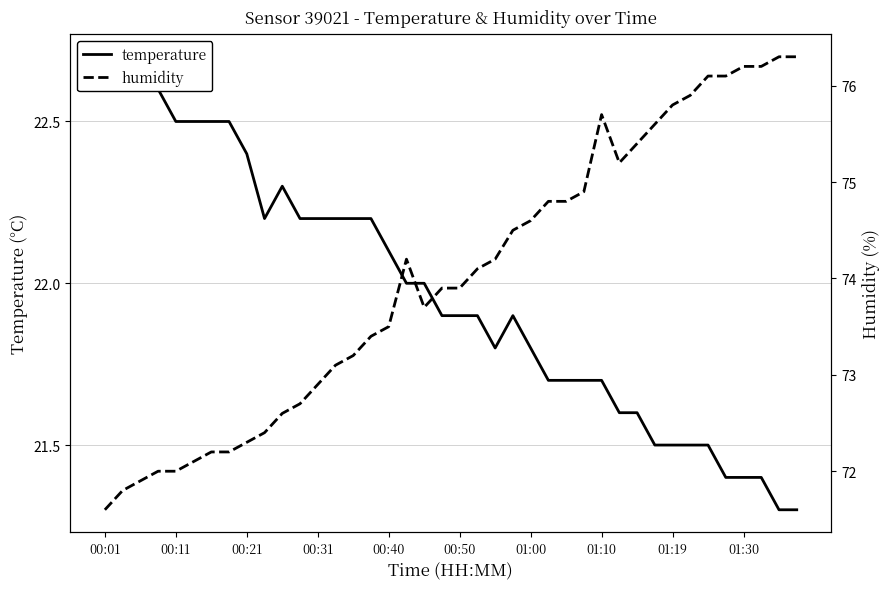

List the series in order of their overall mean, lowest first.

temperature, humidity